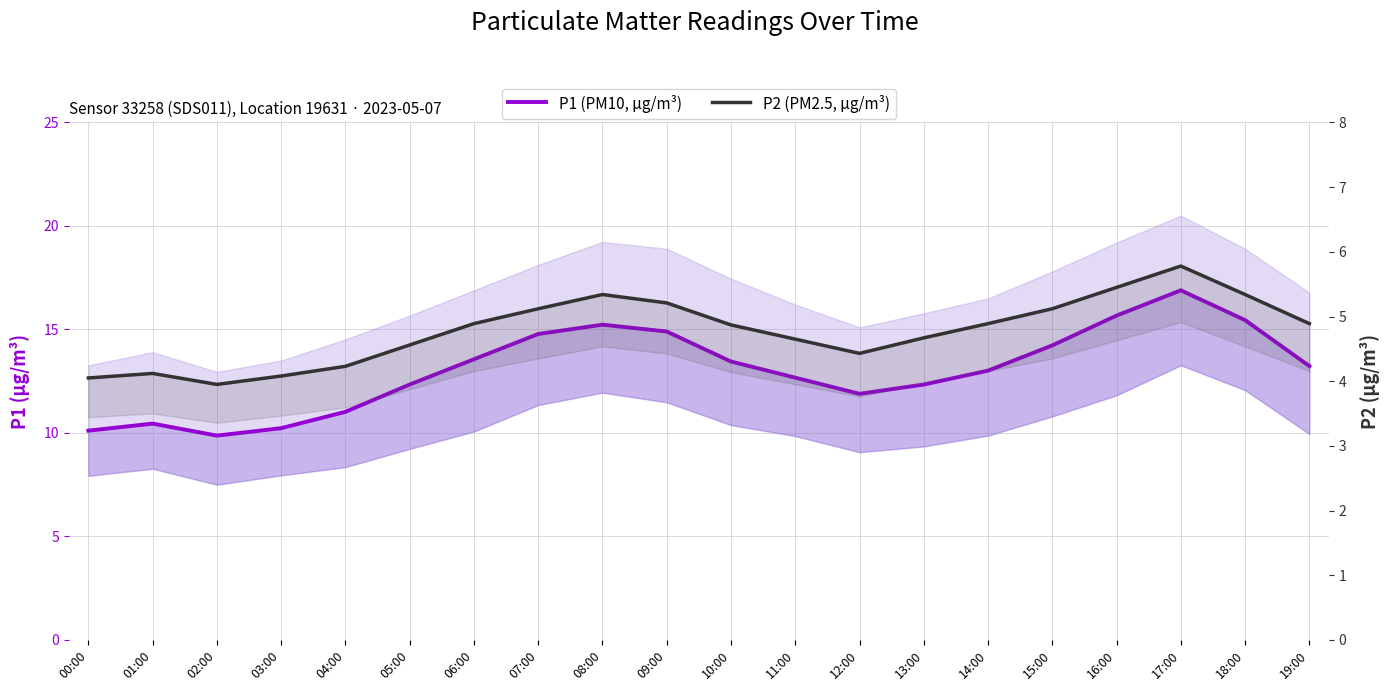

Is the value of P1 (PM10, µg/m³) at 04:00 greater than the value of P2 (PM2.5, µg/m³) at 10:00?

Yes